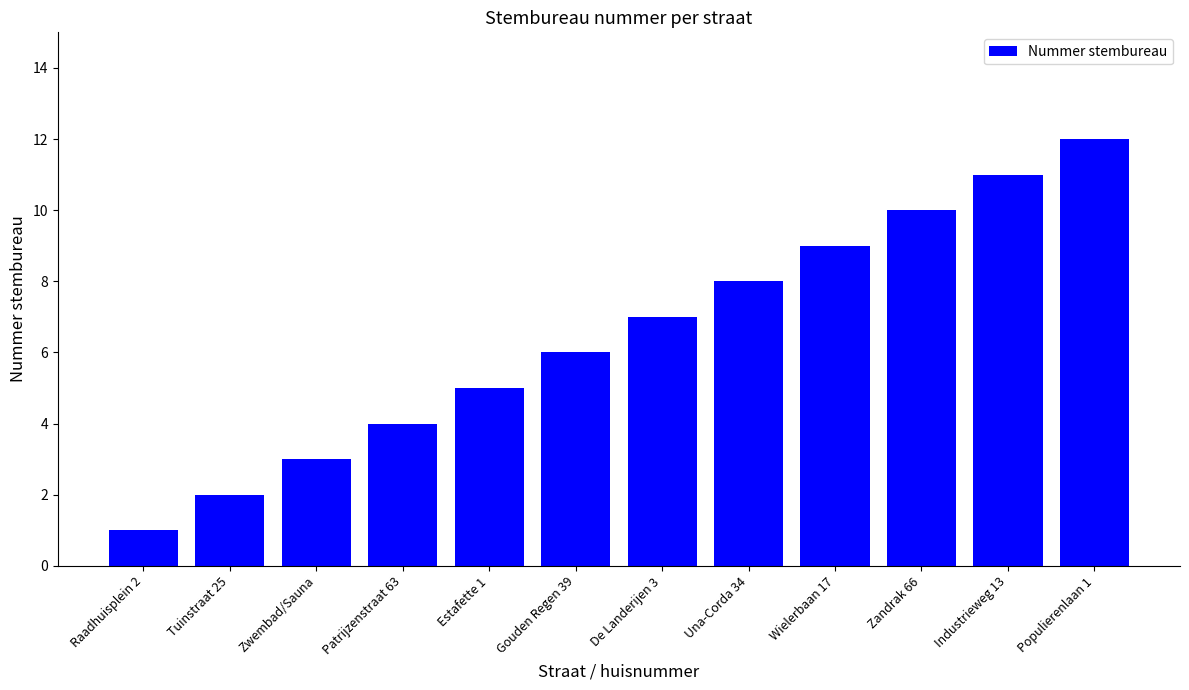

What is the value of the 7th bar from the left?

7